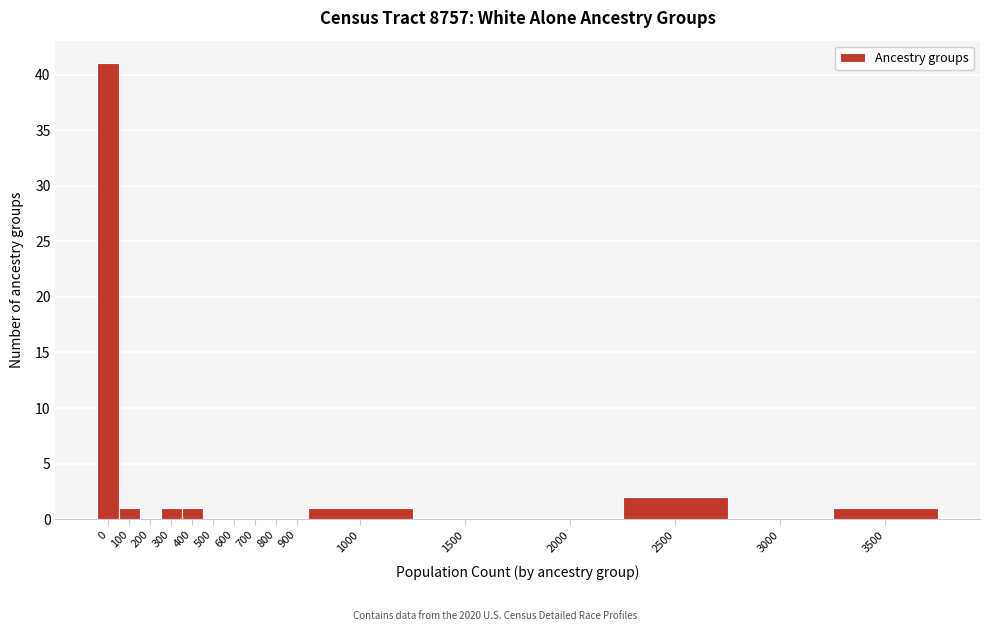

Reading left to right, extract all data points from this chart.

0=41	100=1	200=0	300=1	400=1	500=0	600=0	700=0	800=0	900=0	1000=1	1500=0	2000=0	2500=2	3000=0	3500=1